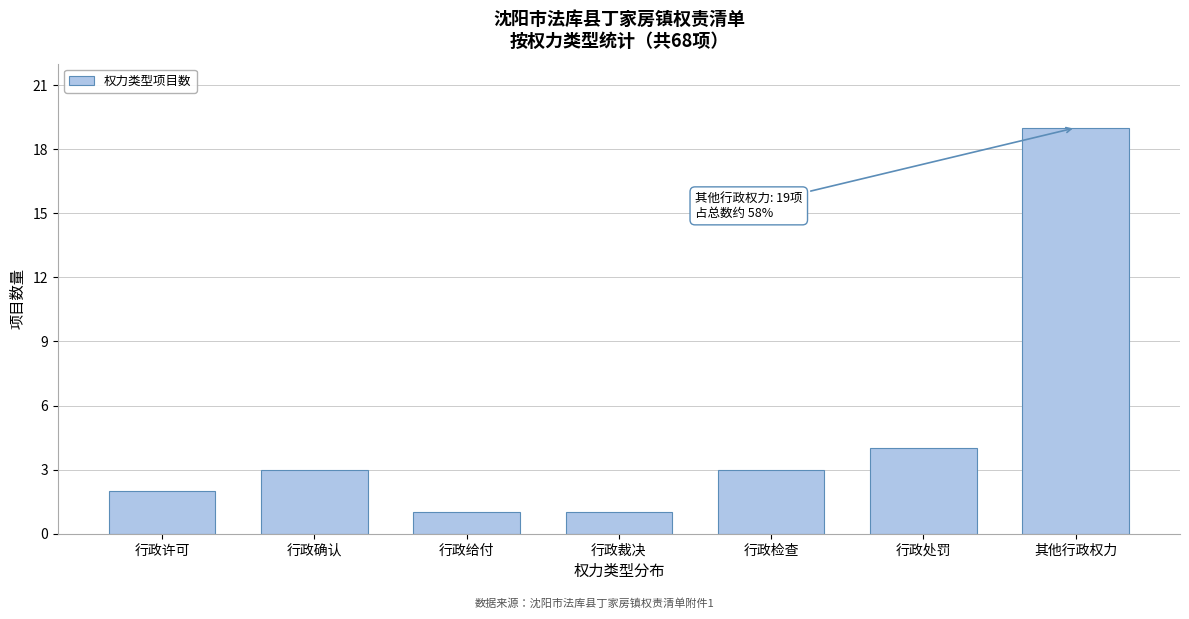

Reading left to right, what are all the values shown in this chart?

2	3	1	1	3	4	19